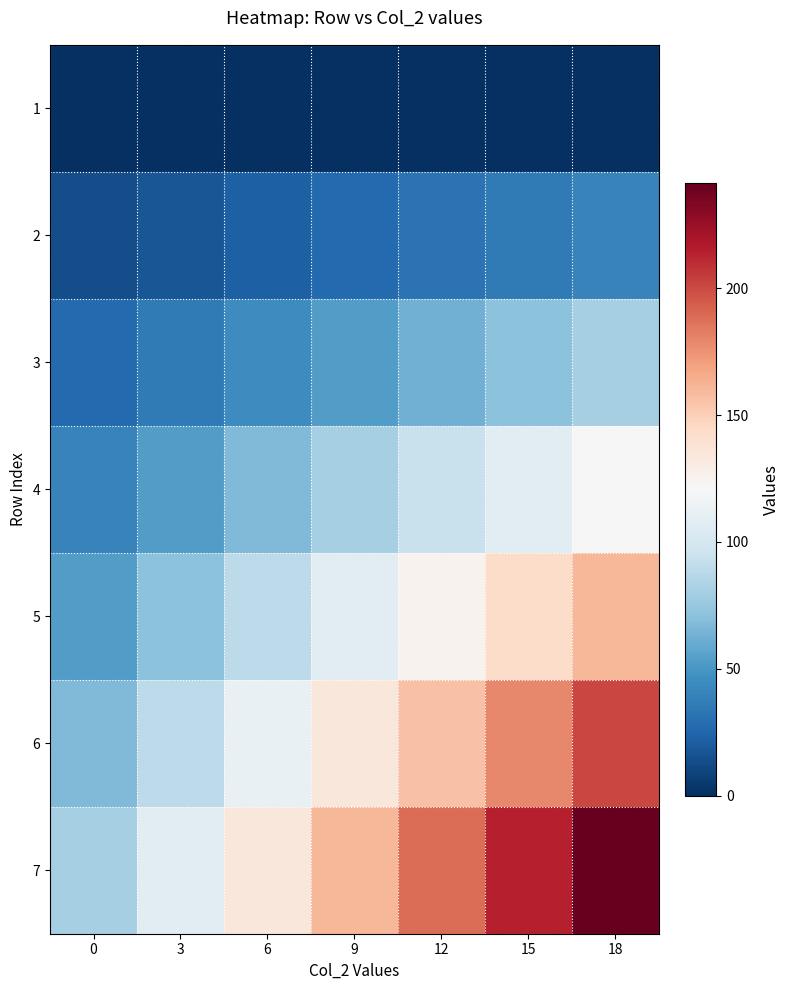

Which label corresponds to the largest value in the chart?

18